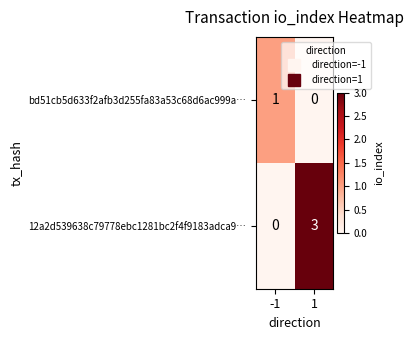

Reading right to left, transcribe all the data shown in this chart.

bd51cb5d633f2afb3d255fa83a53c68d6ac999a…: 0	1
12a2d539638c79778ebc1281bc2f4f9183adca9…: 3	0